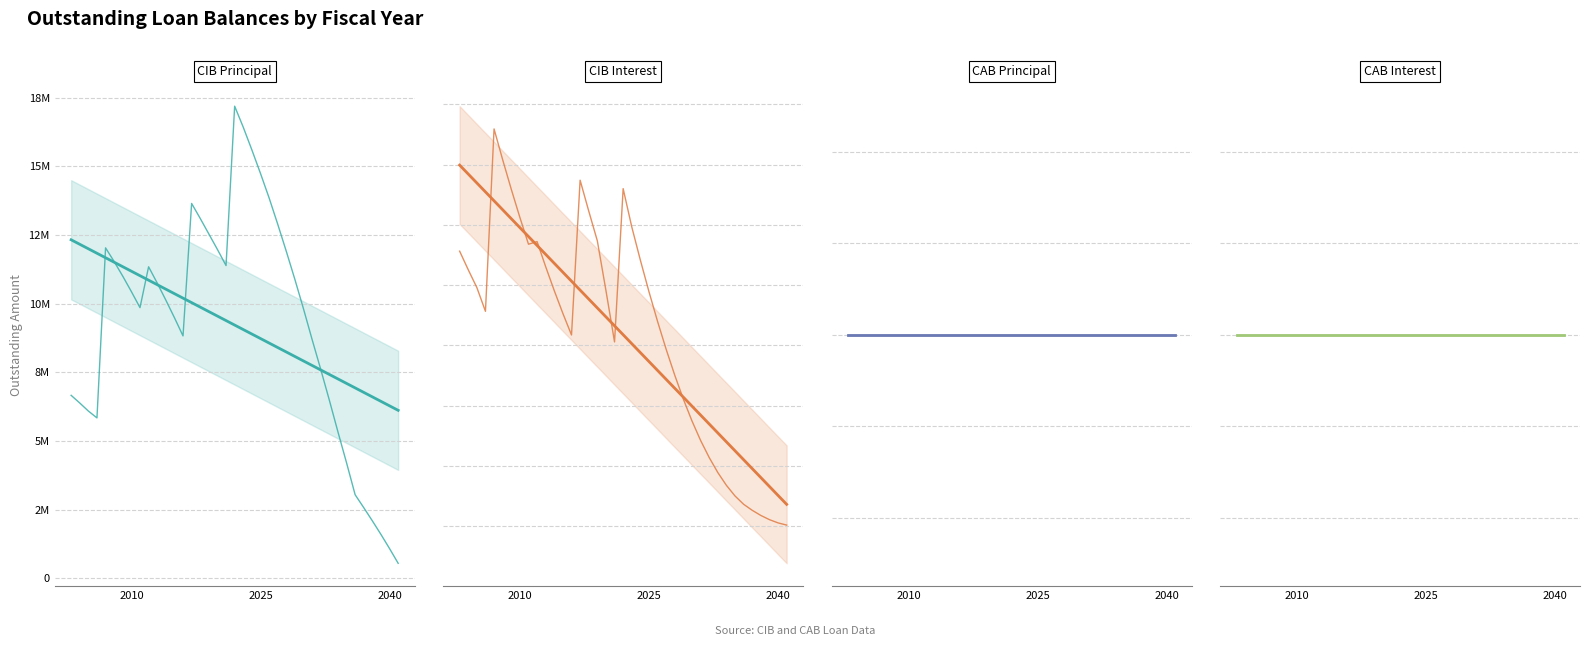

True or false: CIBInterestOutstanding and CIBPrincipalOutstanding intersect in this chart.

False